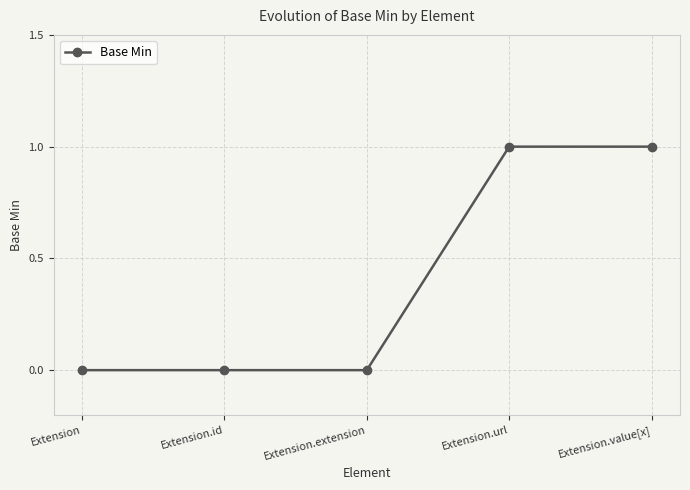

True or false: the data shows -1 at Extension.id.

False